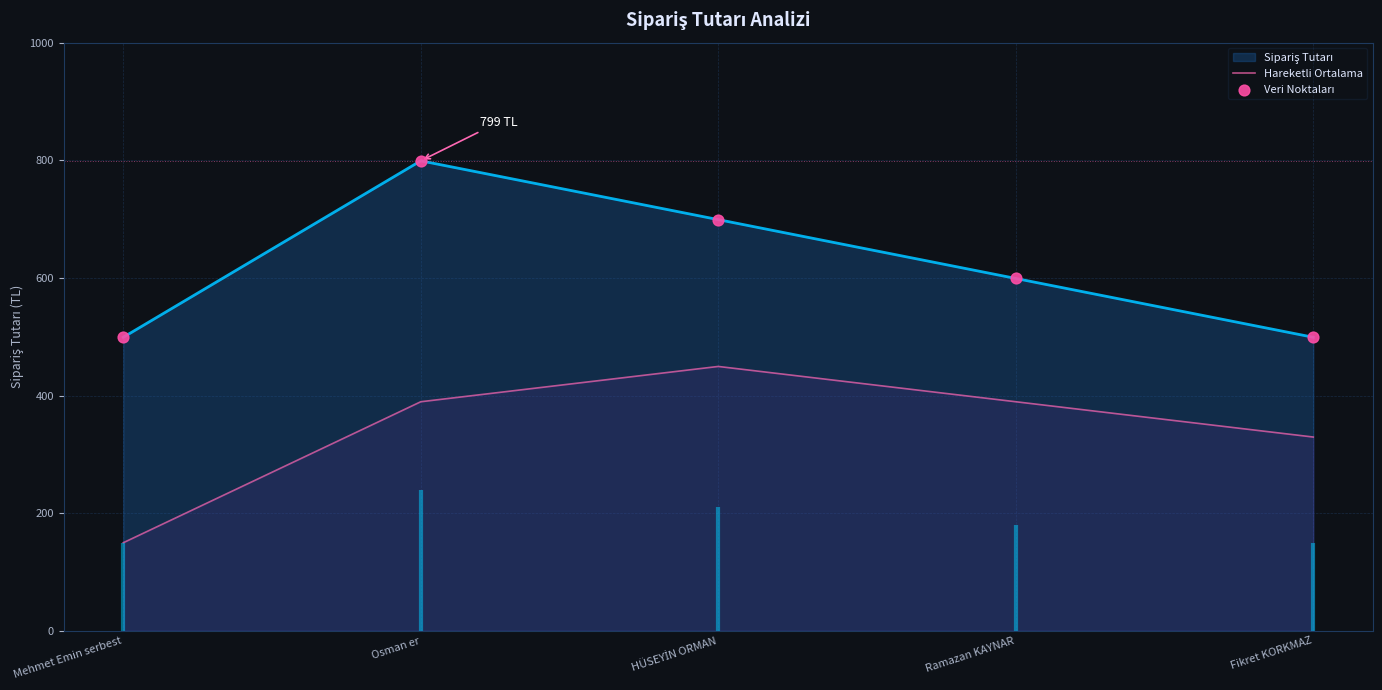

Which series reaches the maximum Y coordinate?

Veri Noktaları